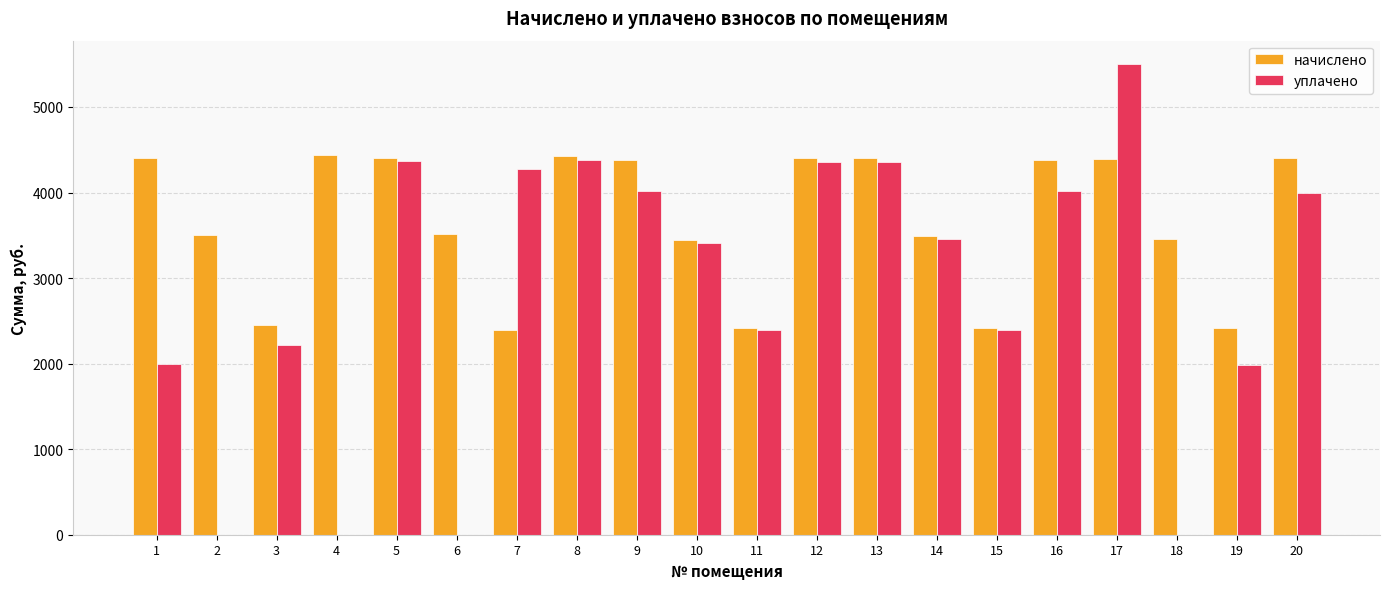

What is the sum of all уплачено values?

57129.0